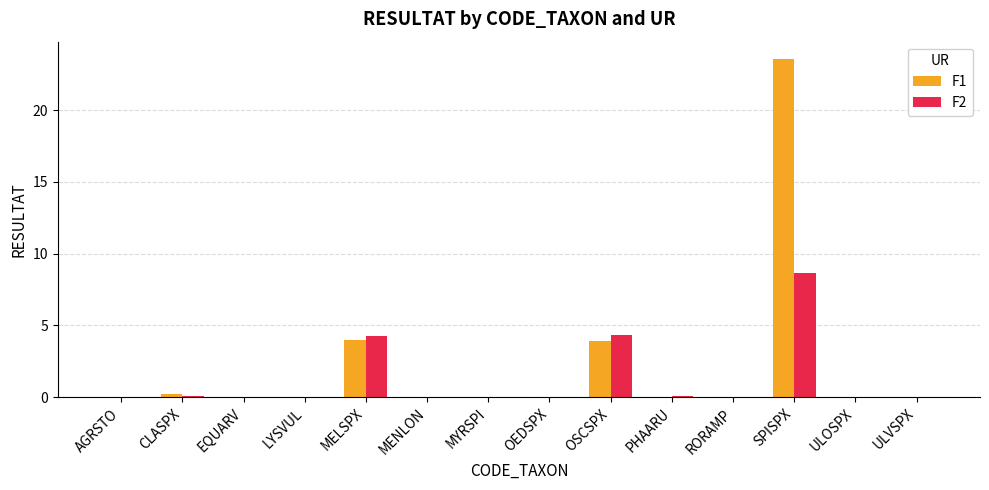

How many distinct data groups are displayed?

2